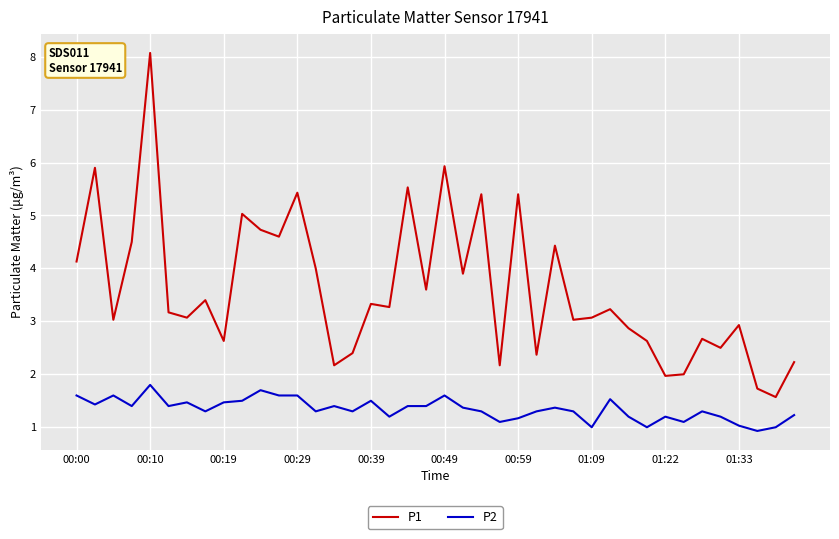

What is the difference between the maximum and minimum values in the P1 series?

6.5